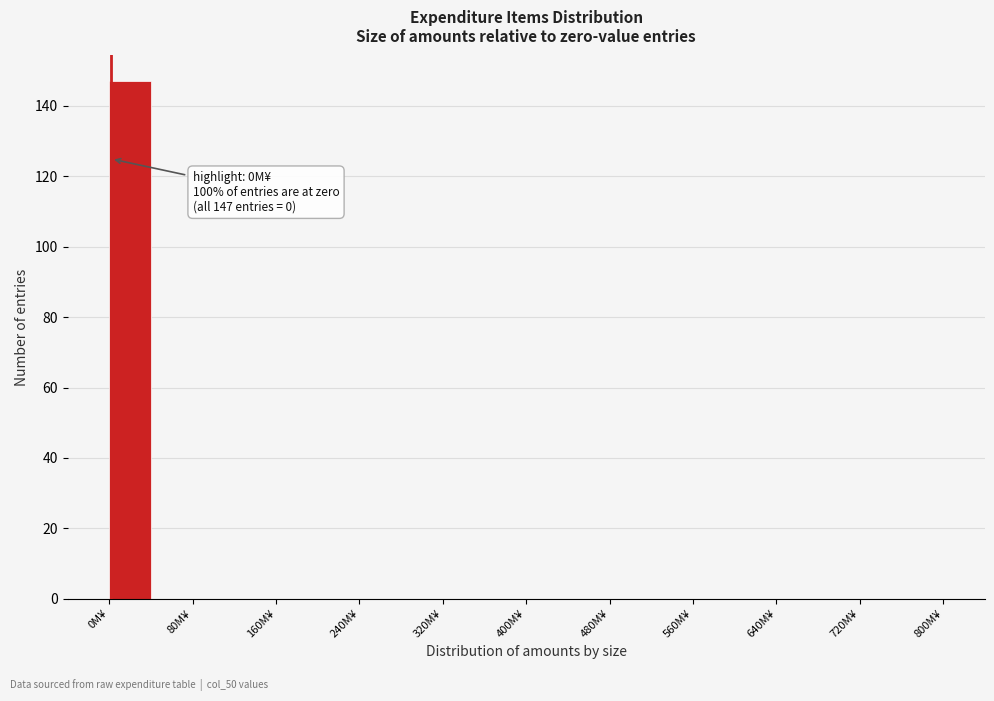

Over which range of the x-axis is the bar tallest?

0 to 40